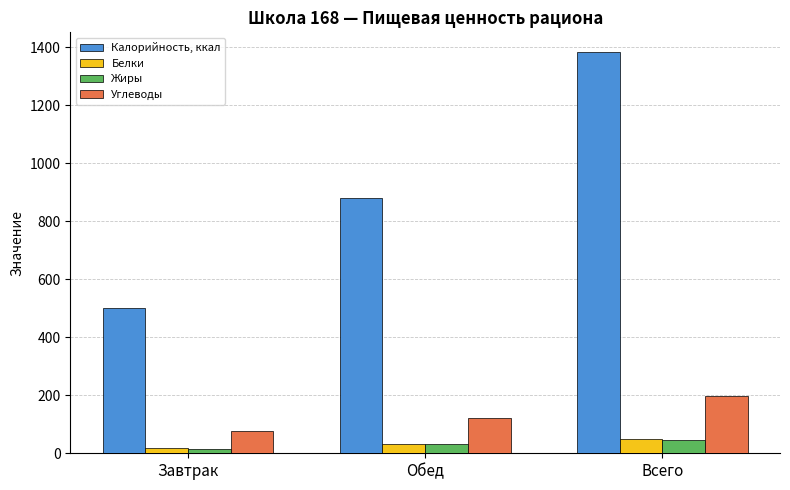

What is the difference between the Жиры values at Завтрак and Обед?

16.7